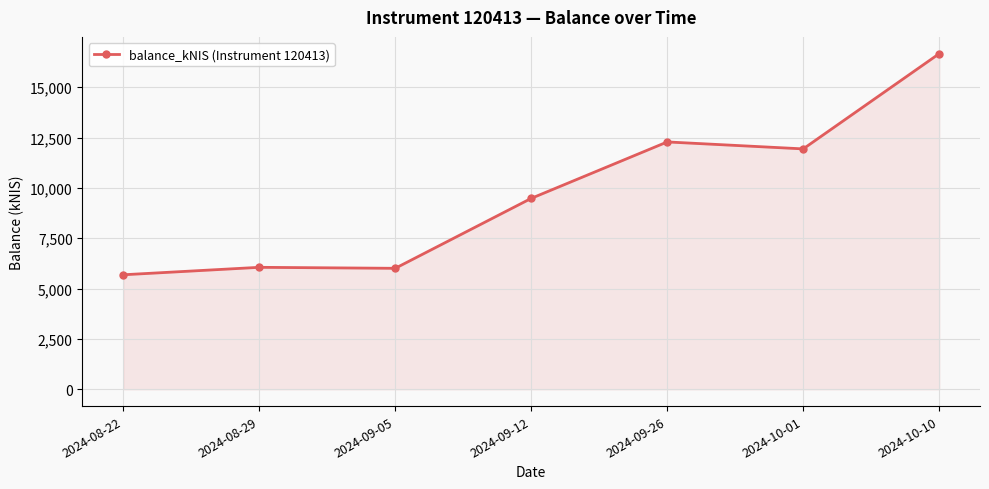

What is the sum of all values?

68122.8